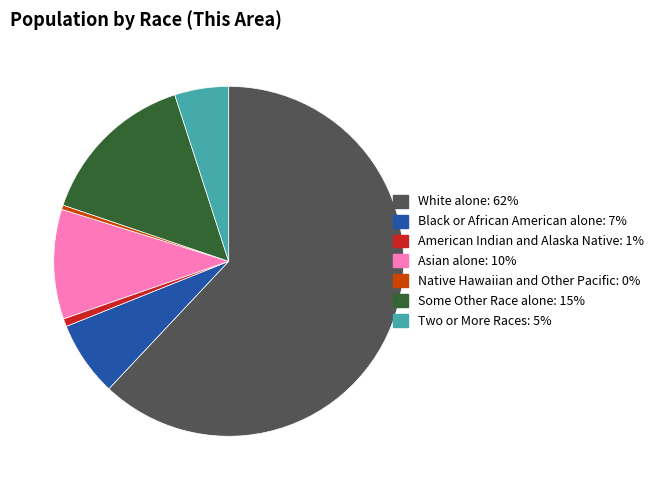

Which has a higher value, White alone or Some Other Race alone?

White alone